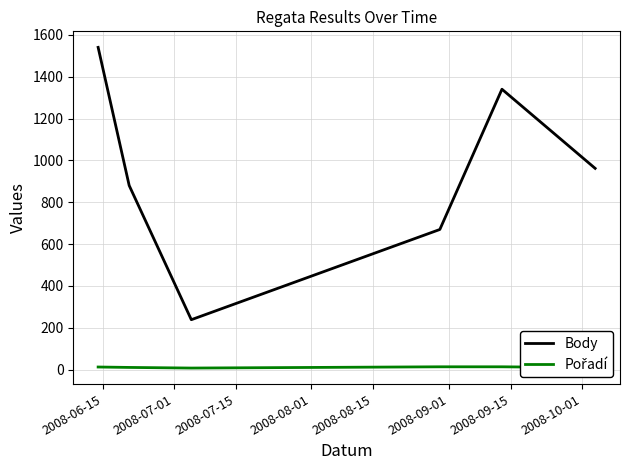

What is the maximum value shown in the chart?

1540